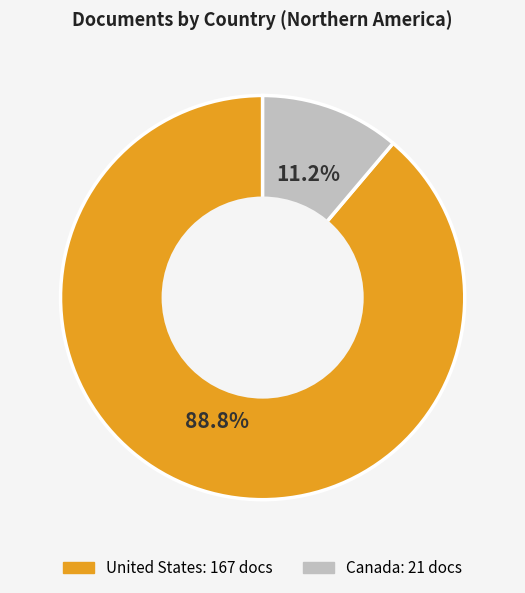

Which category has the smallest portion of the pie?

Canada